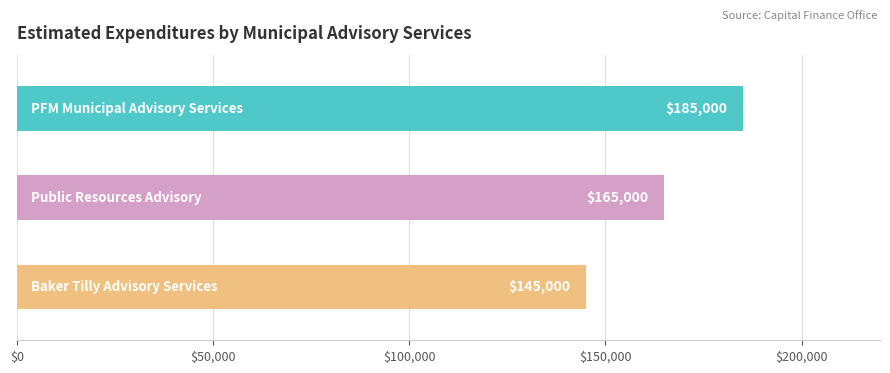

How many categories are shown in the chart?

3